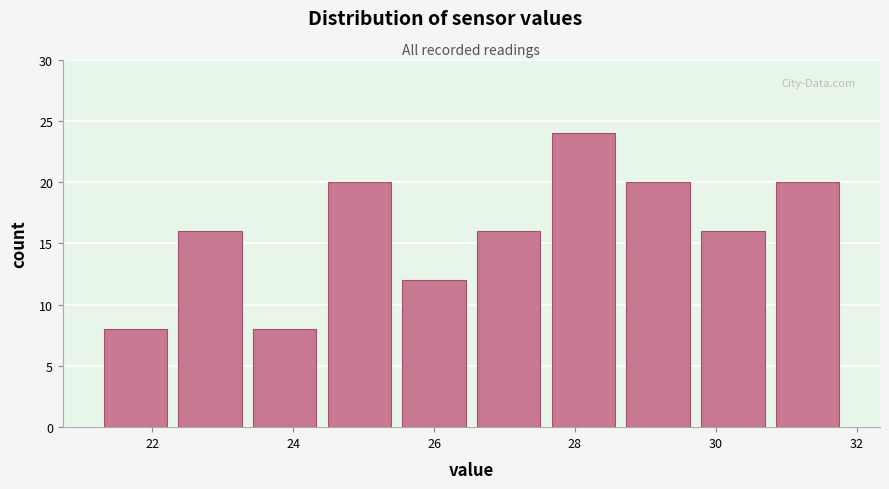

Over which range of the x-axis is the bar tallest?

27.6 to 28.6